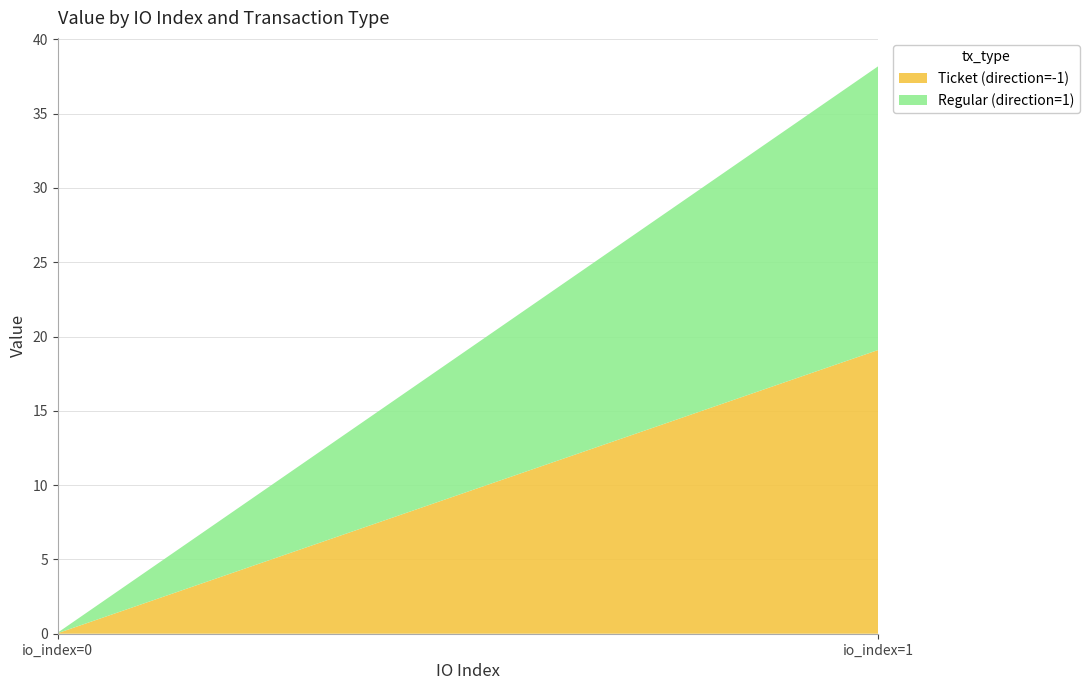

Reading left to right, transcribe all the data shown in this chart.

Ticket (direction=-1): io_index=0=0.0	io_index=1=19.1
Regular (direction=1): io_index=0=0.0	io_index=1=19.1